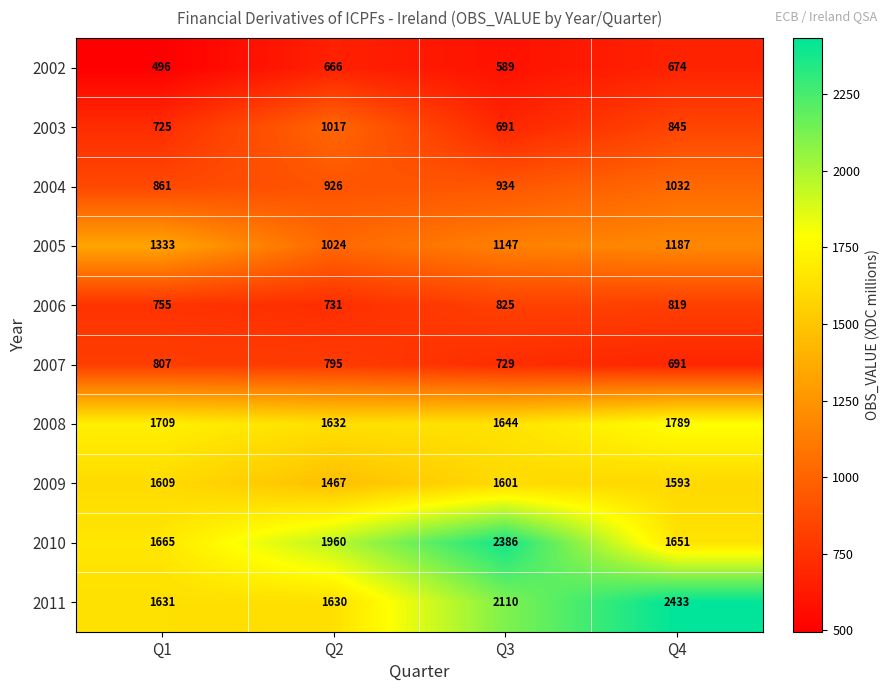

What value does the 2004 series have at Q4, to the nearest 5?

1030